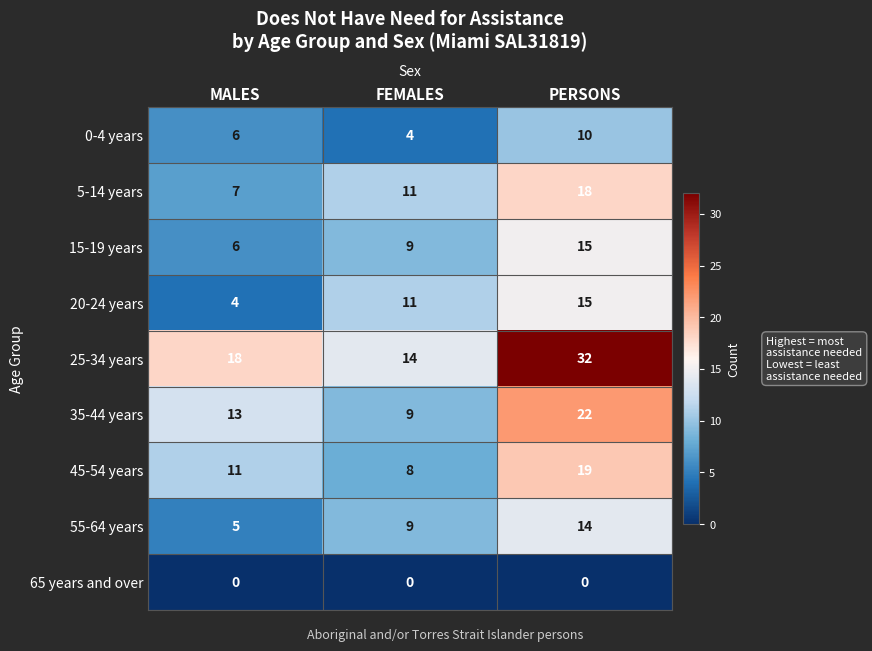

What is the difference between the 35-44 years values at FEMALES and MALES?

4